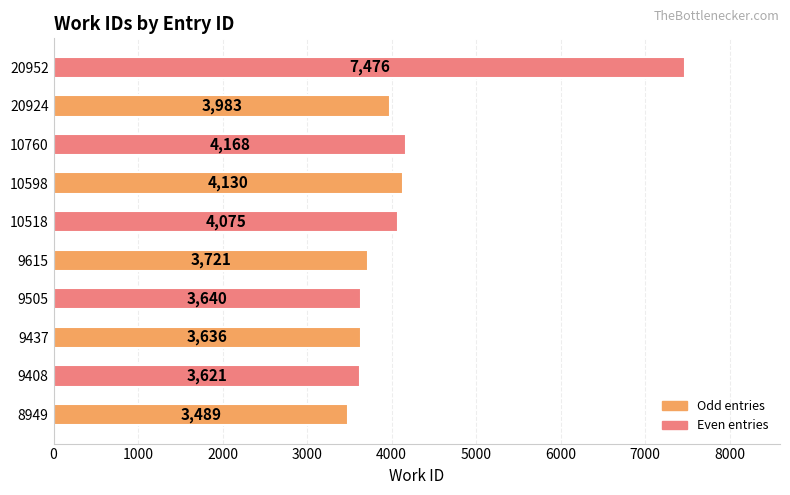

The chart shows a value of 3640 at 9505. True or false?

True